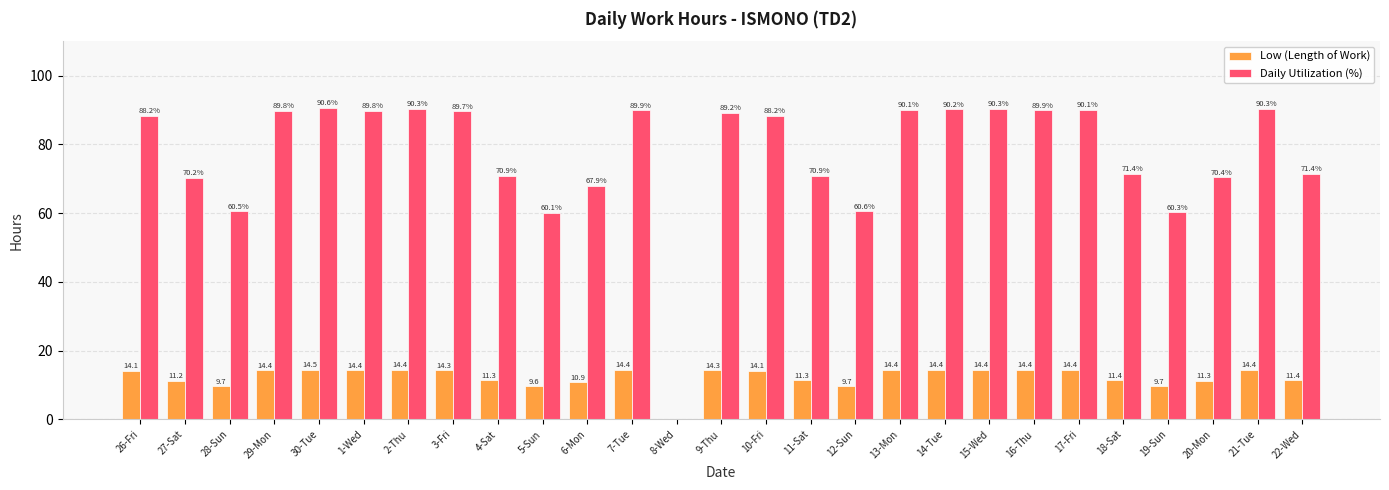

Is it true that Low (Length of Work) equals 11.3 at 4-Sat?

True